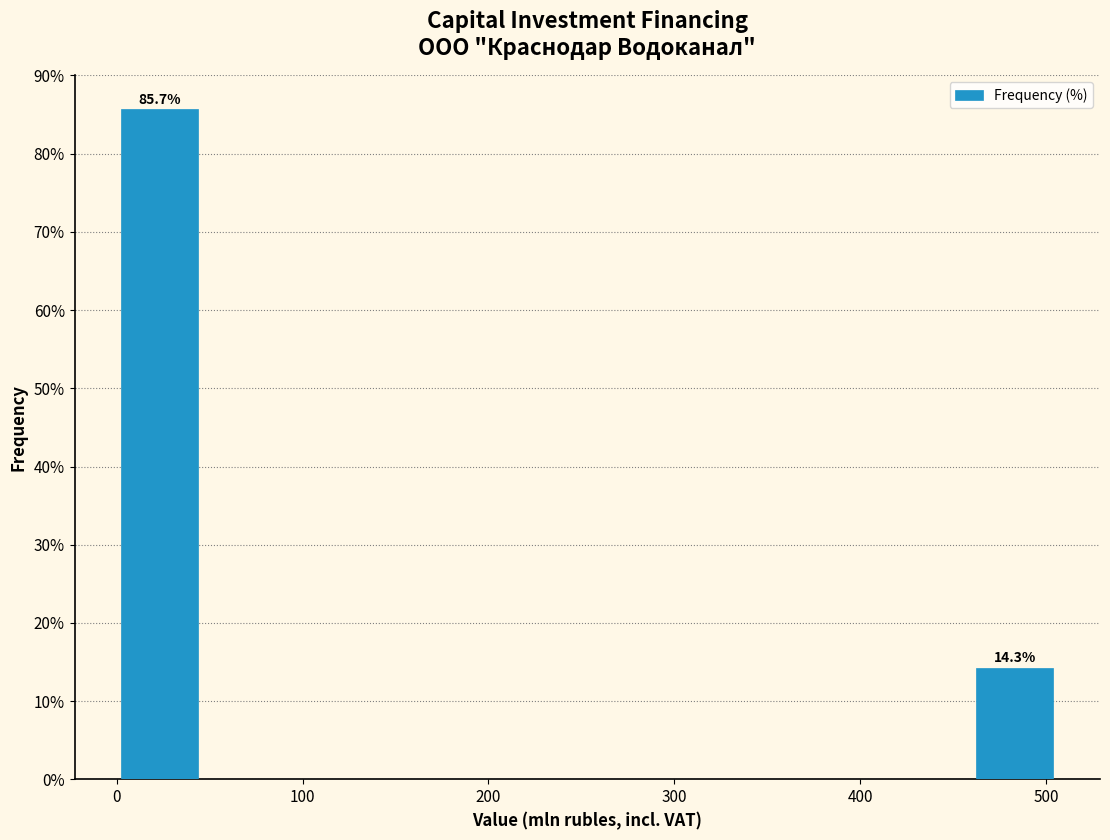

Over which range of the x-axis is the bar tallest?

0 to 50